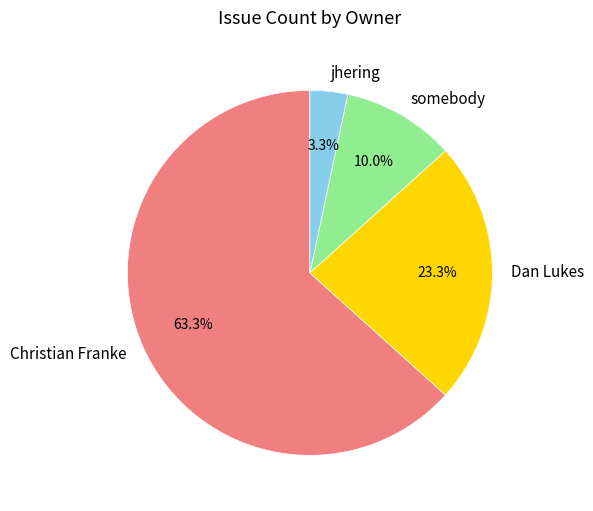

To the nearest percent, what is the difference between the Christian Franke and somebody slice percentages?

53%